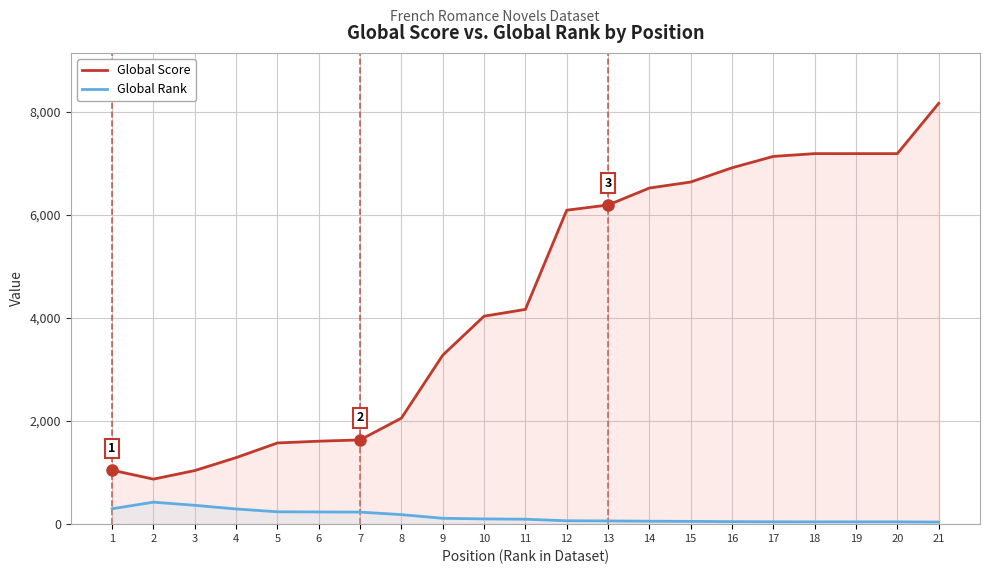

The value of Global Rank at 11 is 96. True or false?

True